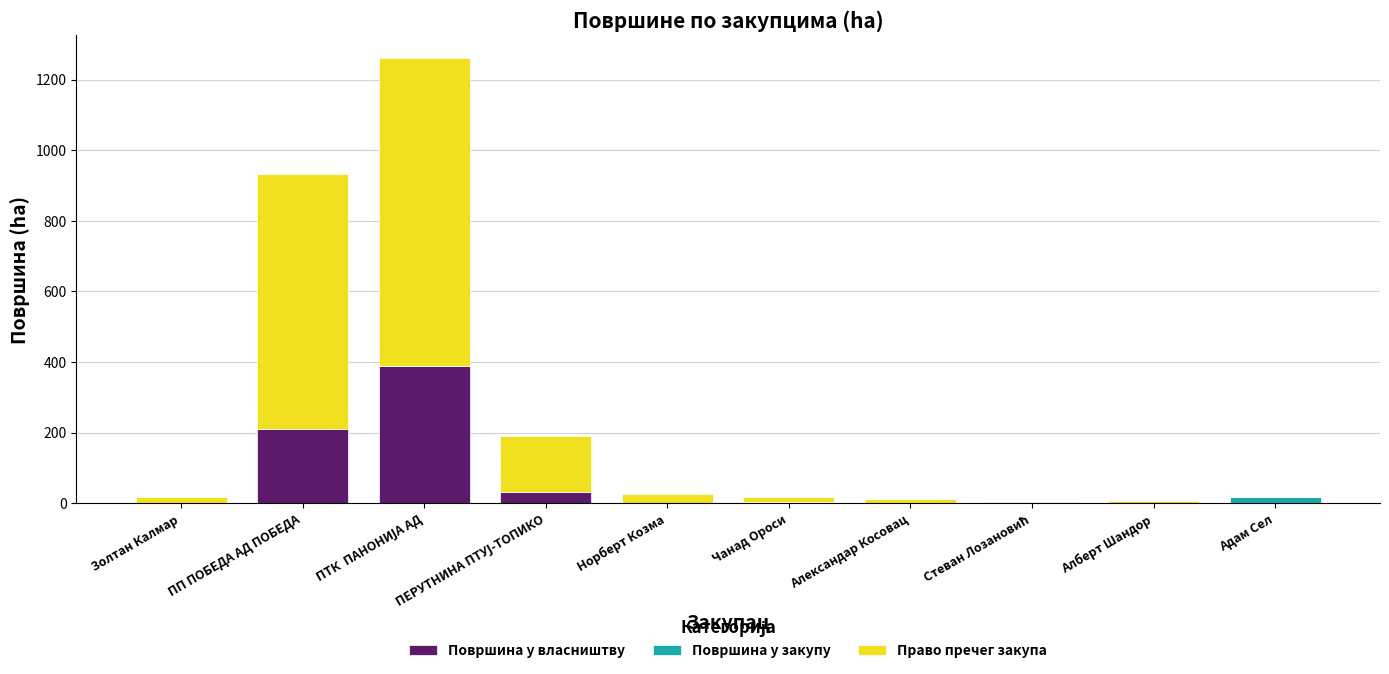

Where is Површина у власништву nearest to the value 193?

ПП ПОБЕДА АД ПОБЕДА